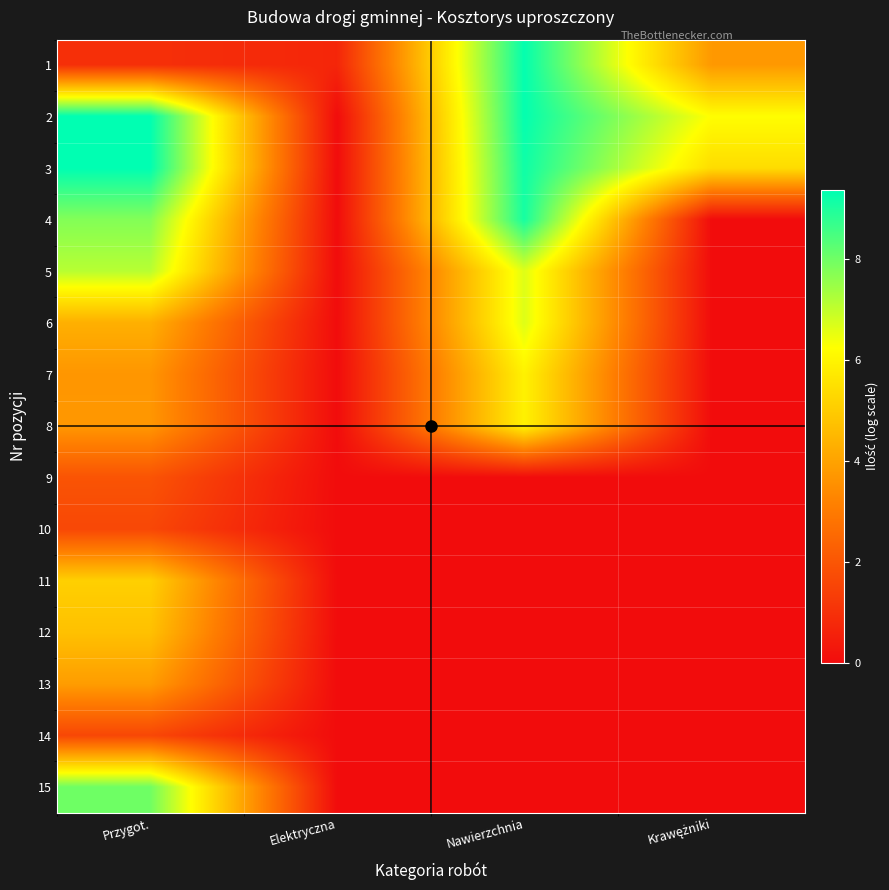

What is the greatest value displayed?

9.4